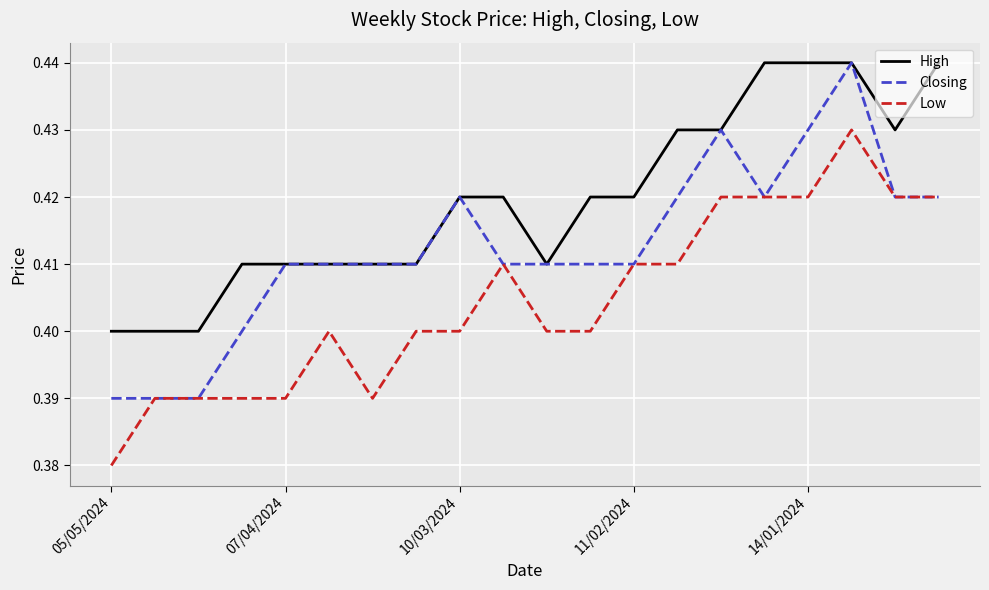

Rank the series by their average value, from highest to lowest.

High, Closing, Low